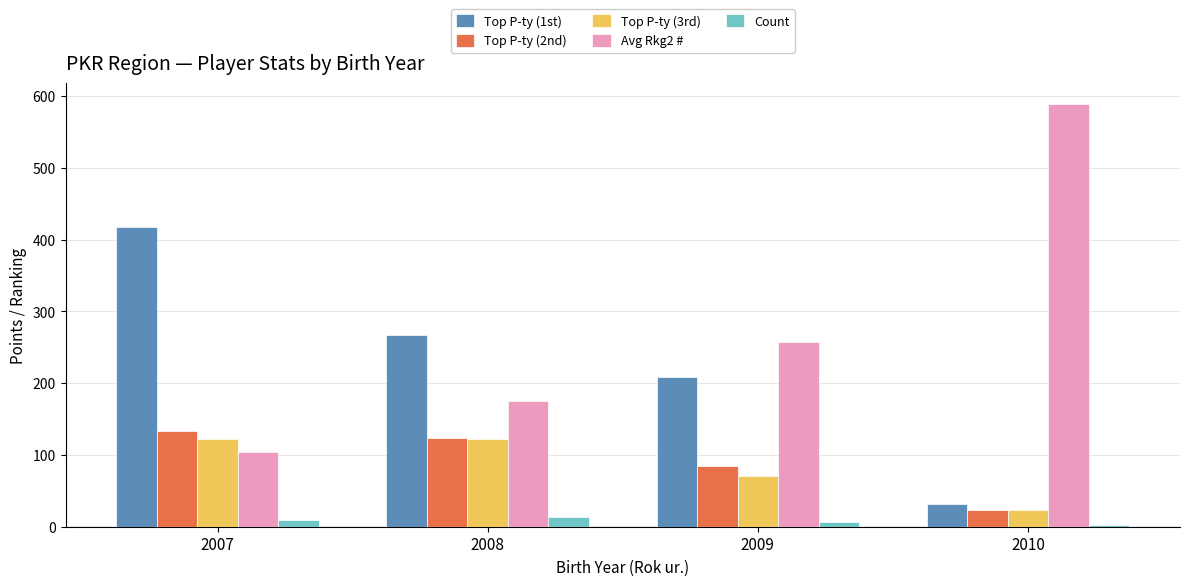

Where does the Top P-ty (1st) series first go above 267?

2007